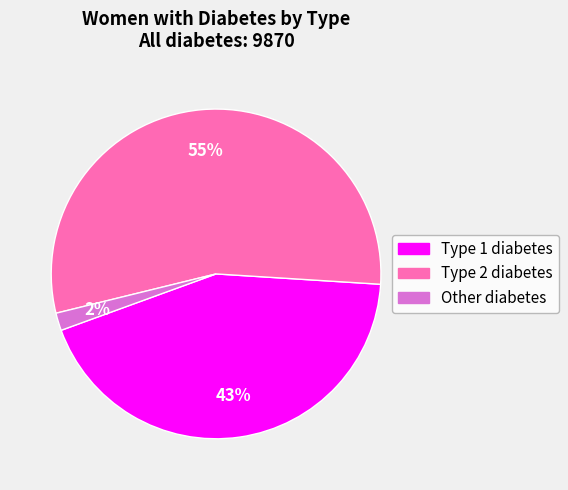

To the nearest percent, what is the combined percentage of Other diabetes and Type 2 diabetes?

57%